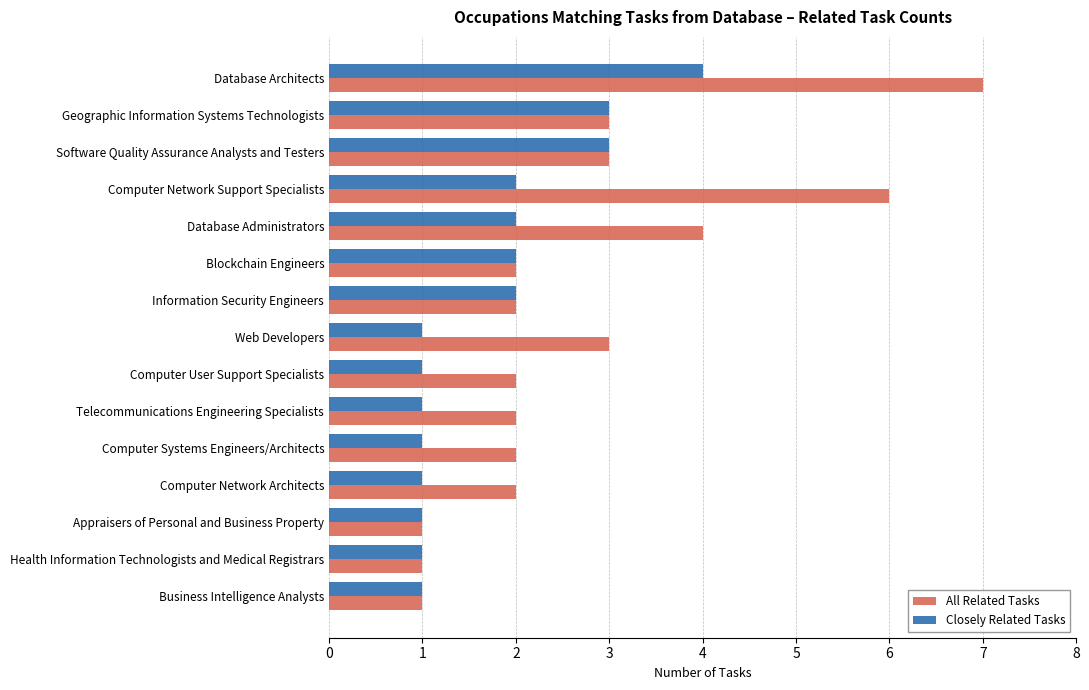

Which series has the largest total across all categories?

All Related Tasks